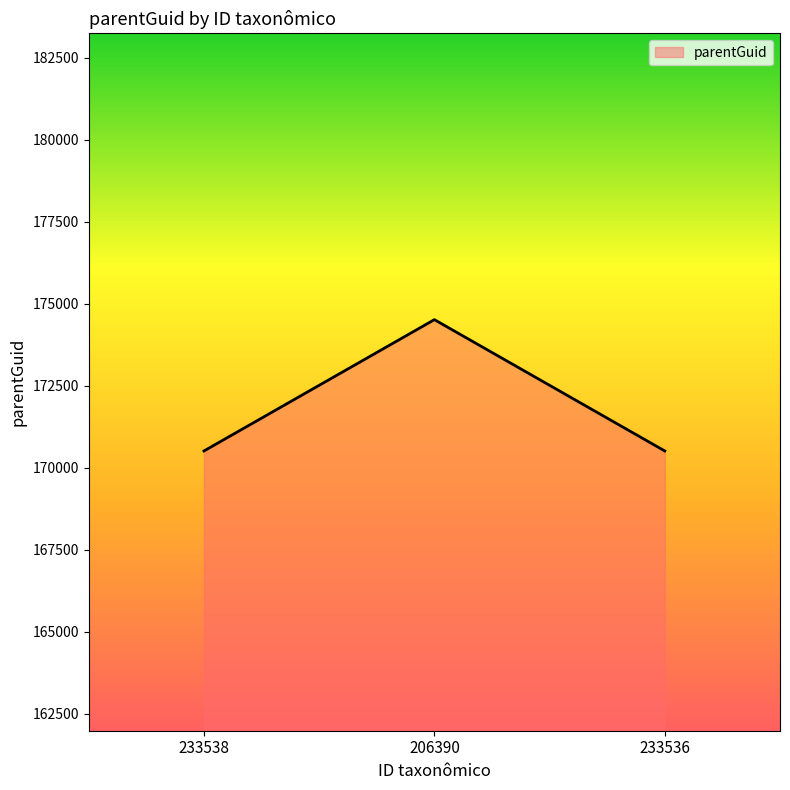

How many values are between 170516 and 174518?

3